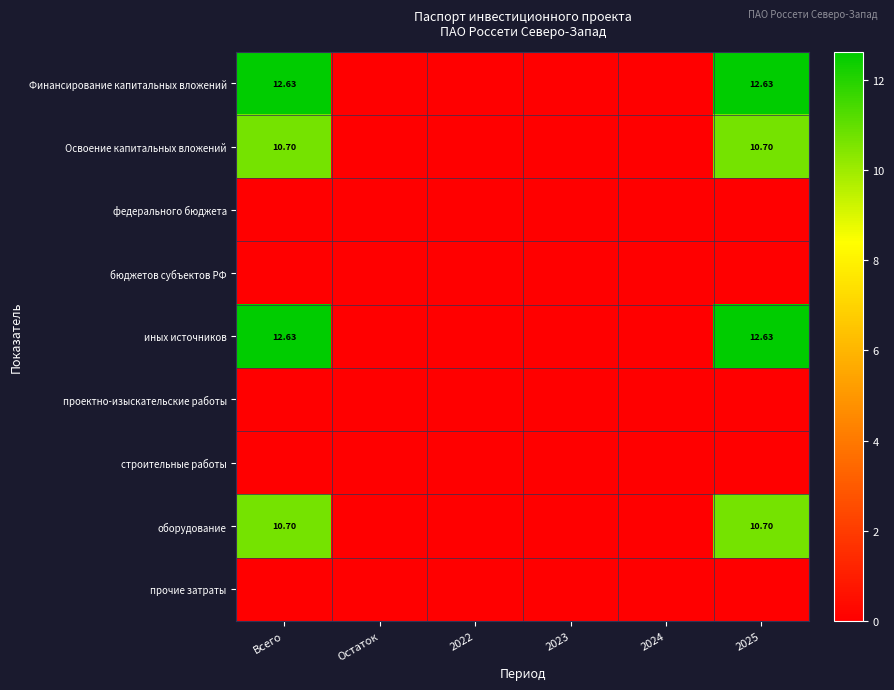

What is the average value of the Финансирование капитальных вложений series?

4.2